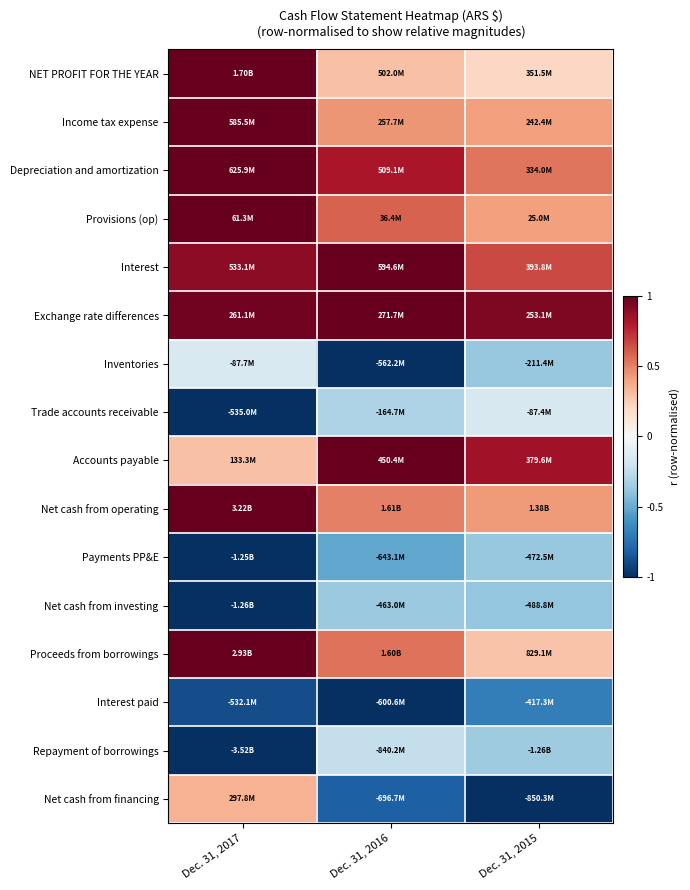

Between Dec. 31, 2015 and Dec. 31, 2017, which is larger?

Dec. 31, 2017